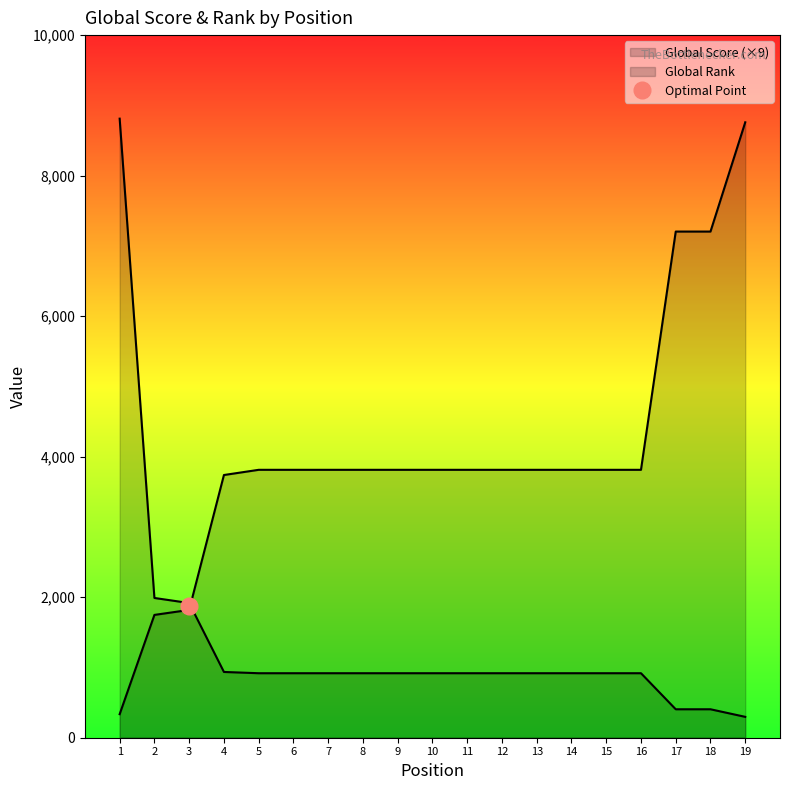

At how many categories does at least one series exceed 8357?

2